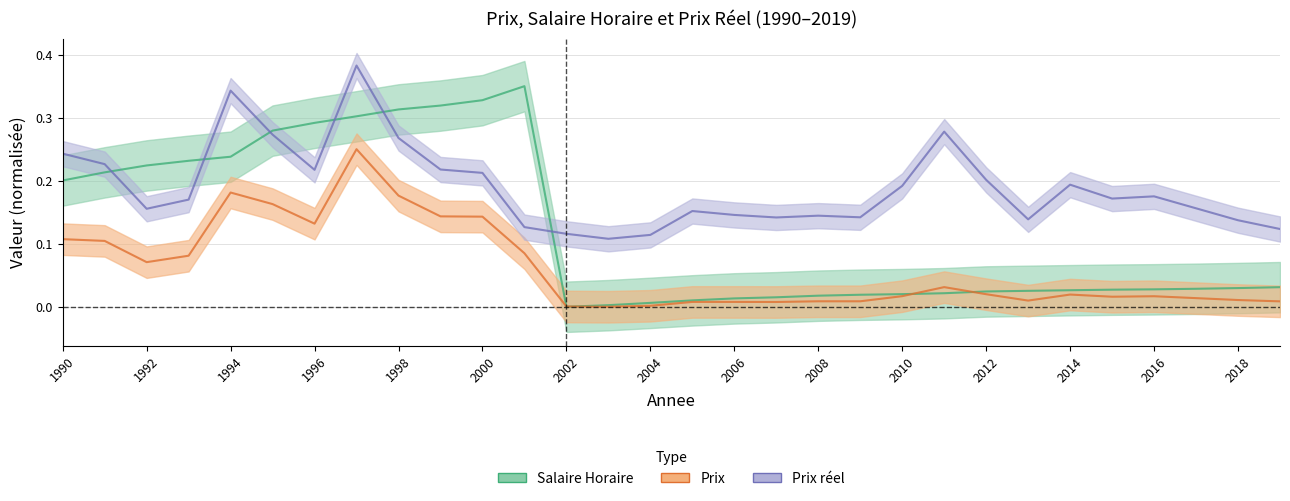

Rank the series by their maximum value, from lowest to highest.

Prix, Salaire Horaire, Prix reel